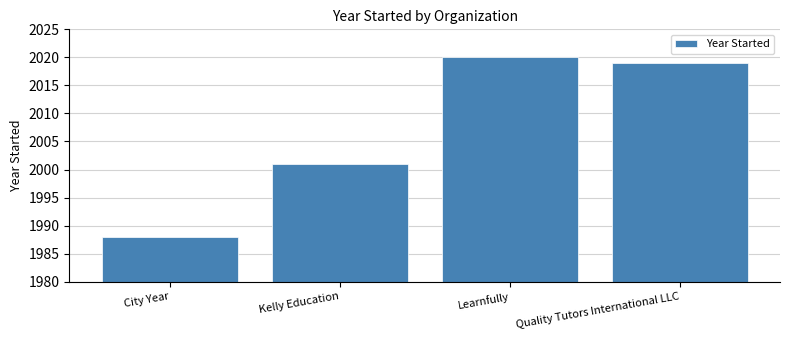

What is the value of the 4th bar from the left?

2019